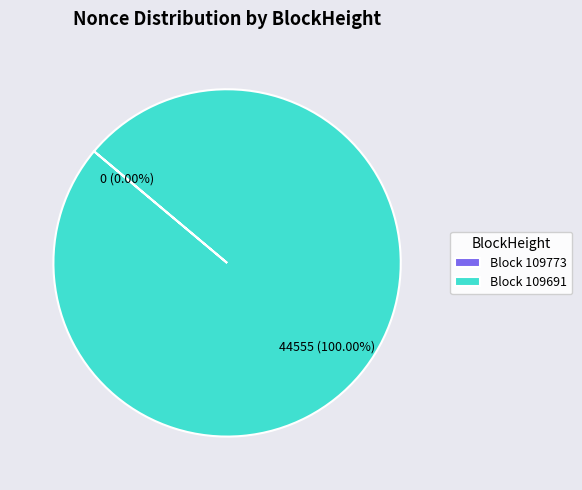

To the nearest percent, what is the difference between the largest and smallest slice percentages?

100%